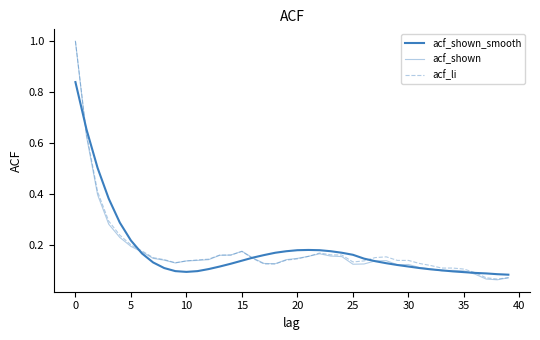

How many lines are shown in the chart?

3